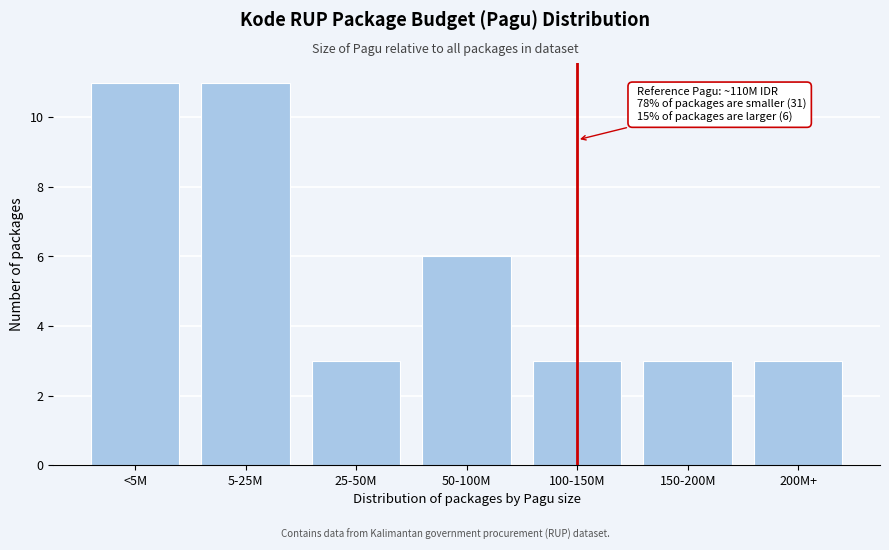

Reading left to right, list all the values displayed in this chart.

11	11	3	6	3	3	3